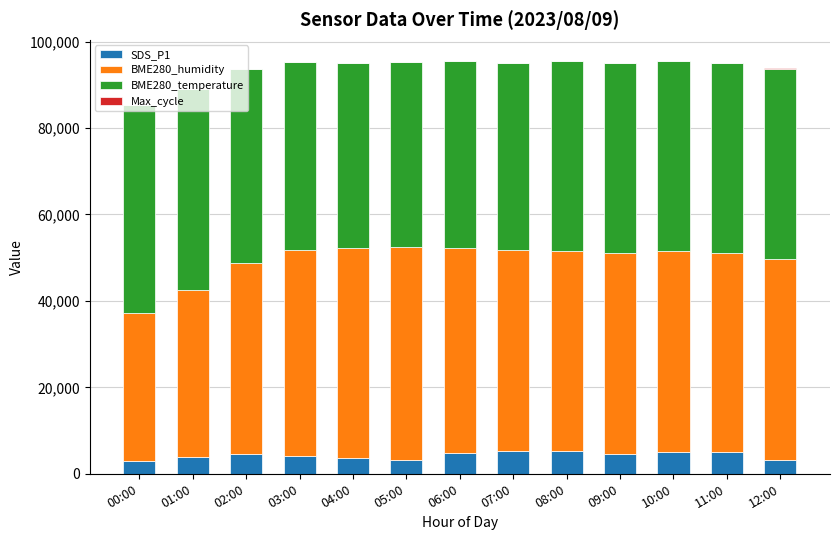

What is the highest value of the SDS_P1 series?

5230.0